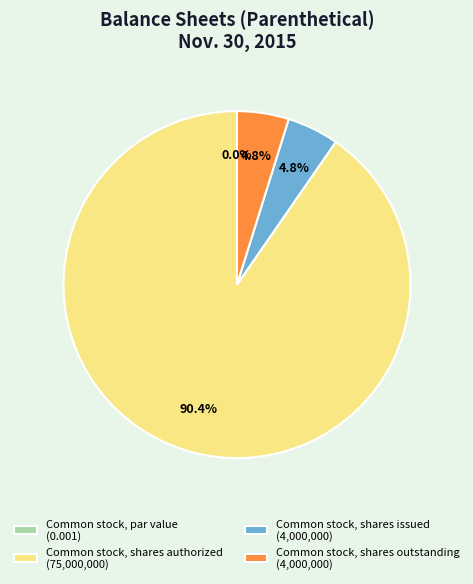

How many slices are in this pie chart?

4